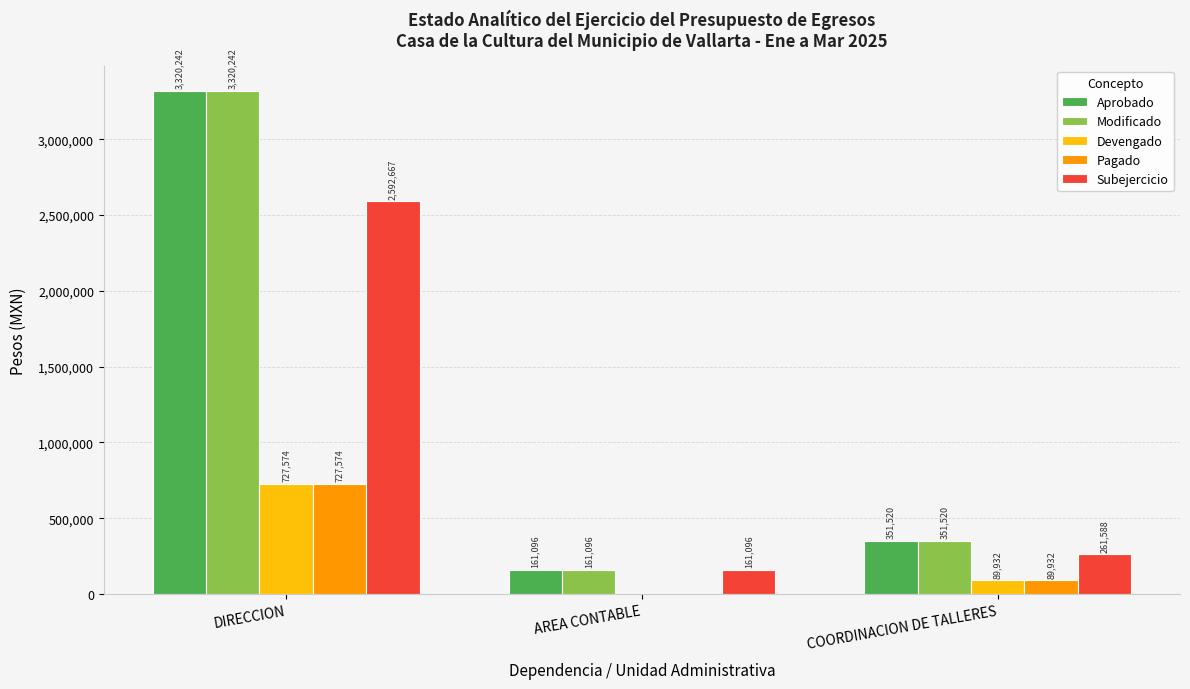

What is the greatest value displayed?

3320241.6